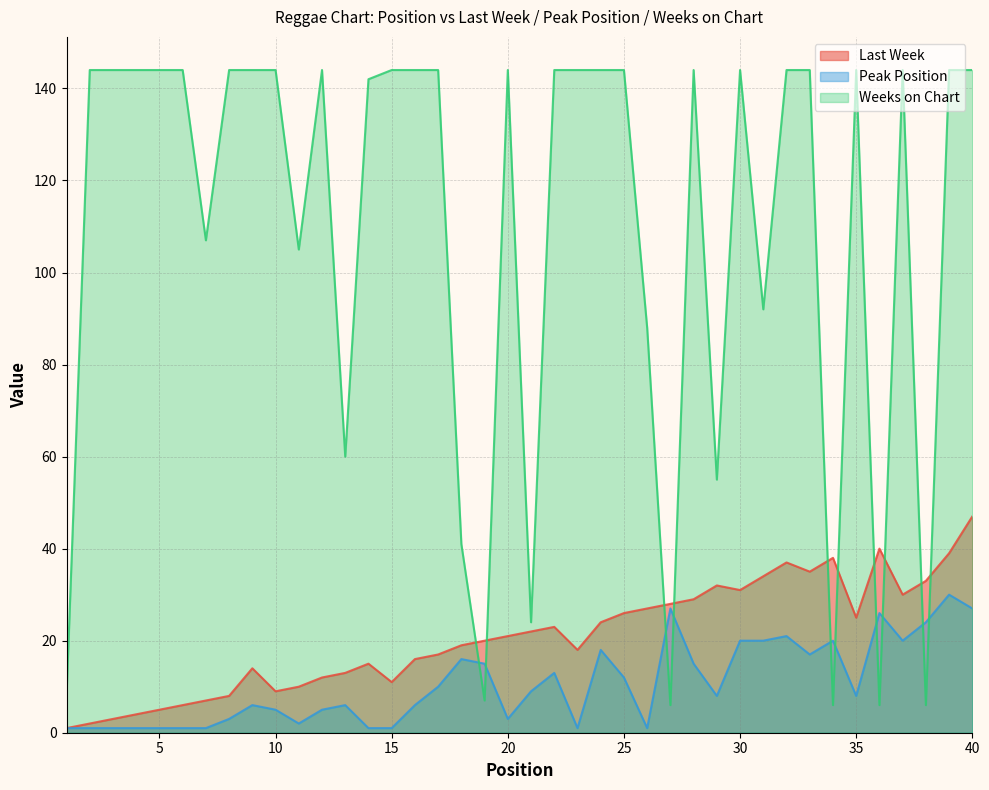

Which series changed the most between 3 and 26?

Weeks on Chart